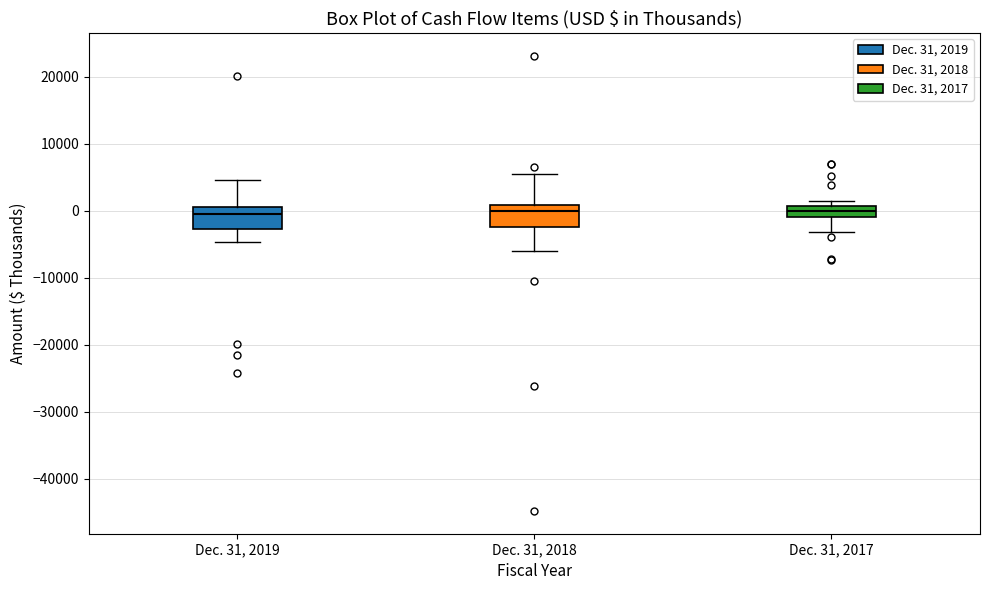

Reading left to right, transcribe this box plot: for each box, give where its median line is, the range the box spans, and where its two whiskers end, as read against the y-axis. The values are not printed on the chart, so give them approximately, as read against the axis.

Dec. 31, 2019: median 0, box -3000 to 1000, whiskers -5000 to 5000
Dec. 31, 2018: median 0, box -2000 to 1000, whiskers -6000 to 6000
Dec. 31, 2017: median 0, box -1000 to 1000, whiskers -3000 to 1000 (just above the box's upper edge)